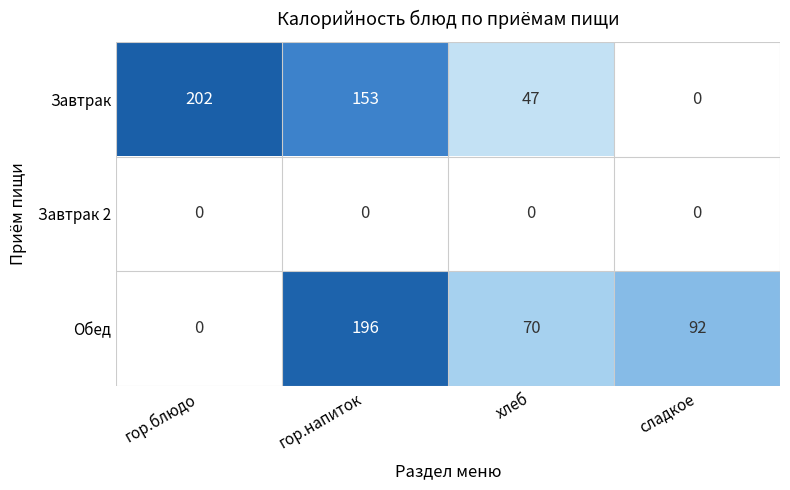

True or false: Завтрак has a value of 322 at гор.блюдо.

False